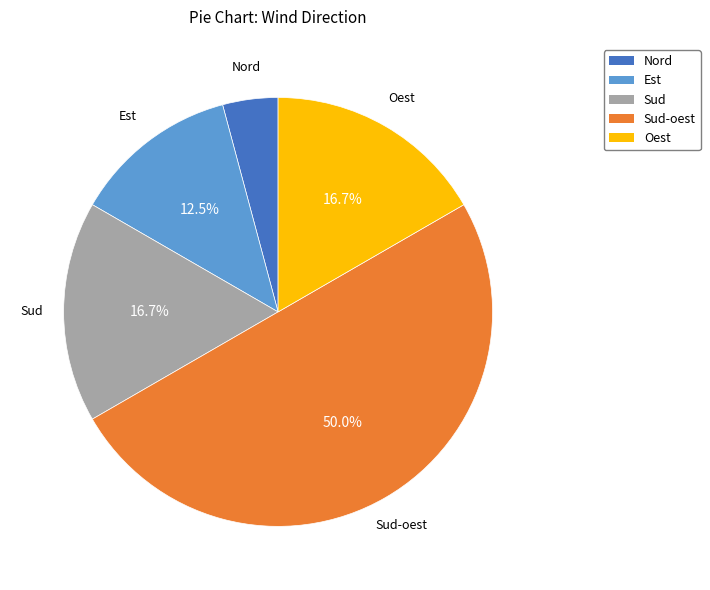

The Sud slice represents 10% of the pie. True or false?

False